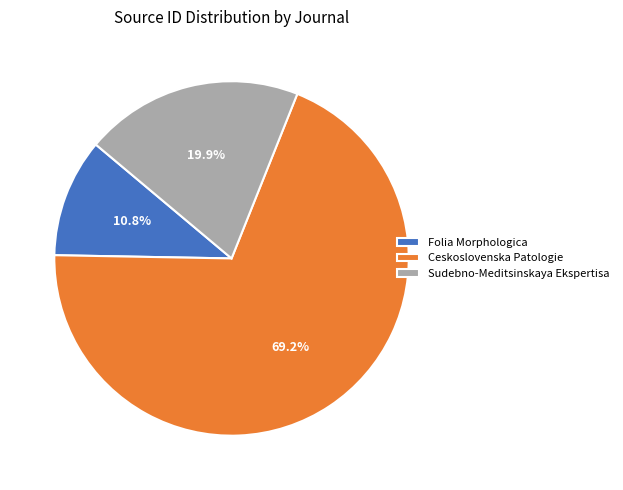

What is the smallest slice in the pie chart?

Folia Morphologica